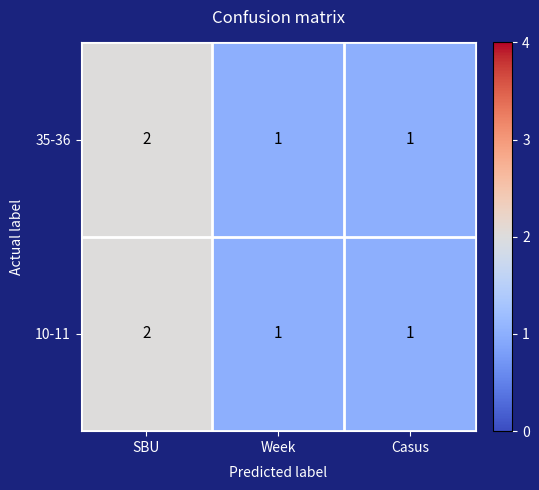

At which category is the sum across all series the highest?

SBU